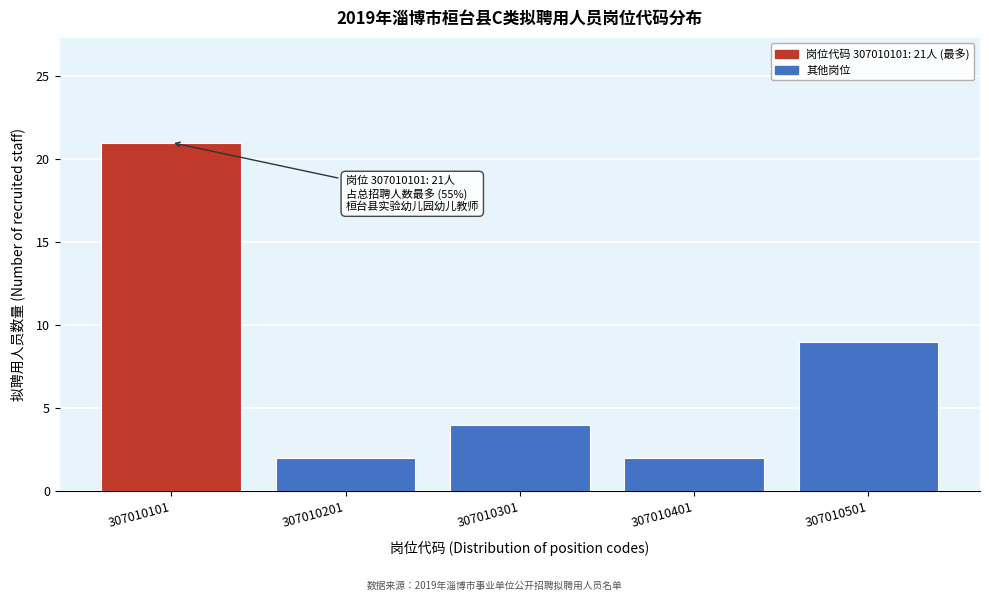

Reading left to right, transcribe all the data shown in this chart.

21	2	4	2	9